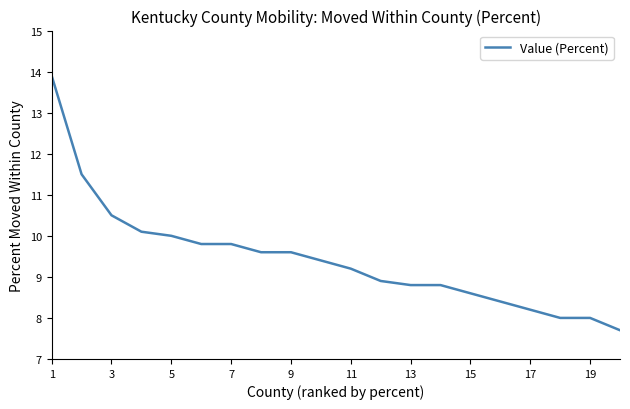

What is the difference between the maximum and minimum values?

6.2